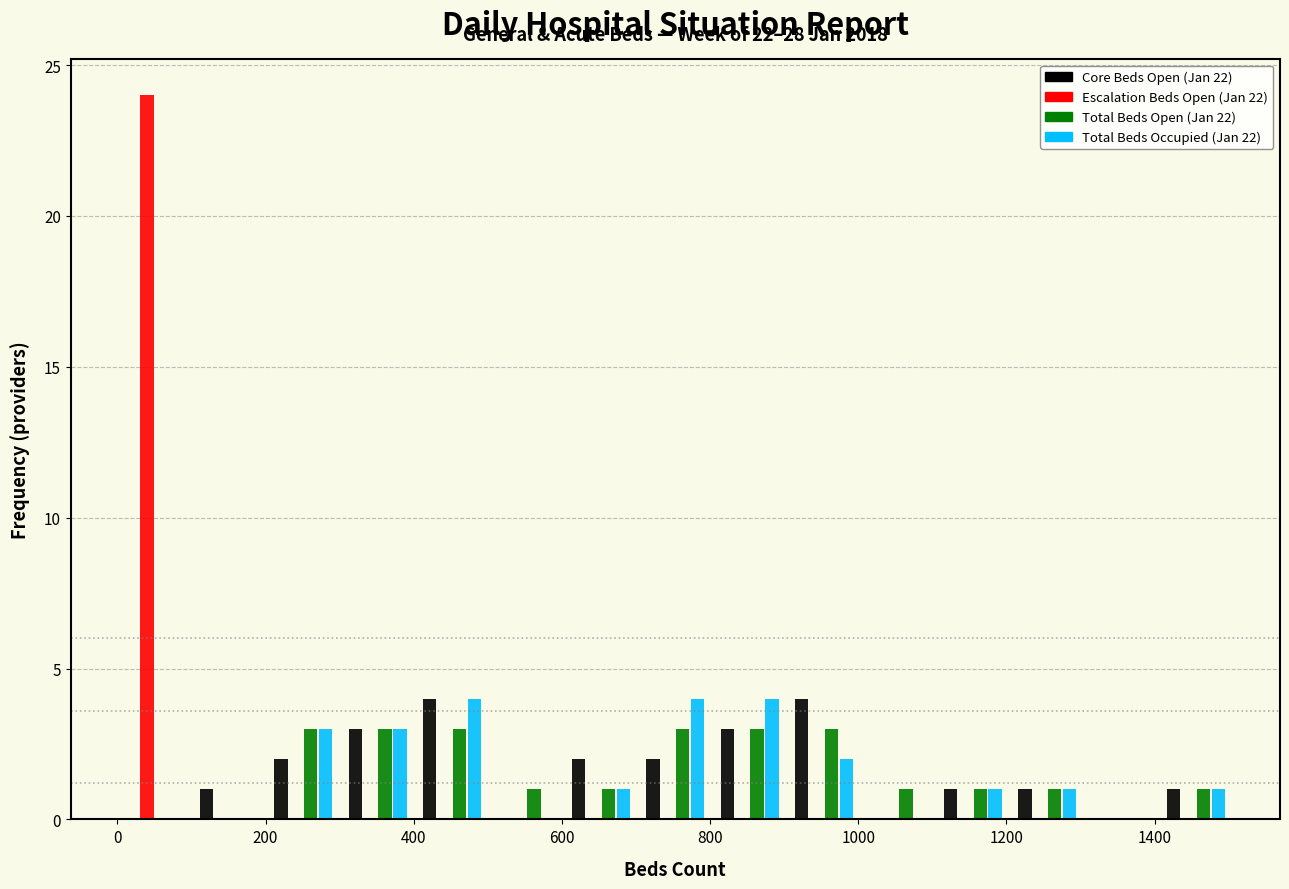

In the Escalation Beds Open (Jan 22) series, which range on the x-axis has the tallest bar?

0 to 100